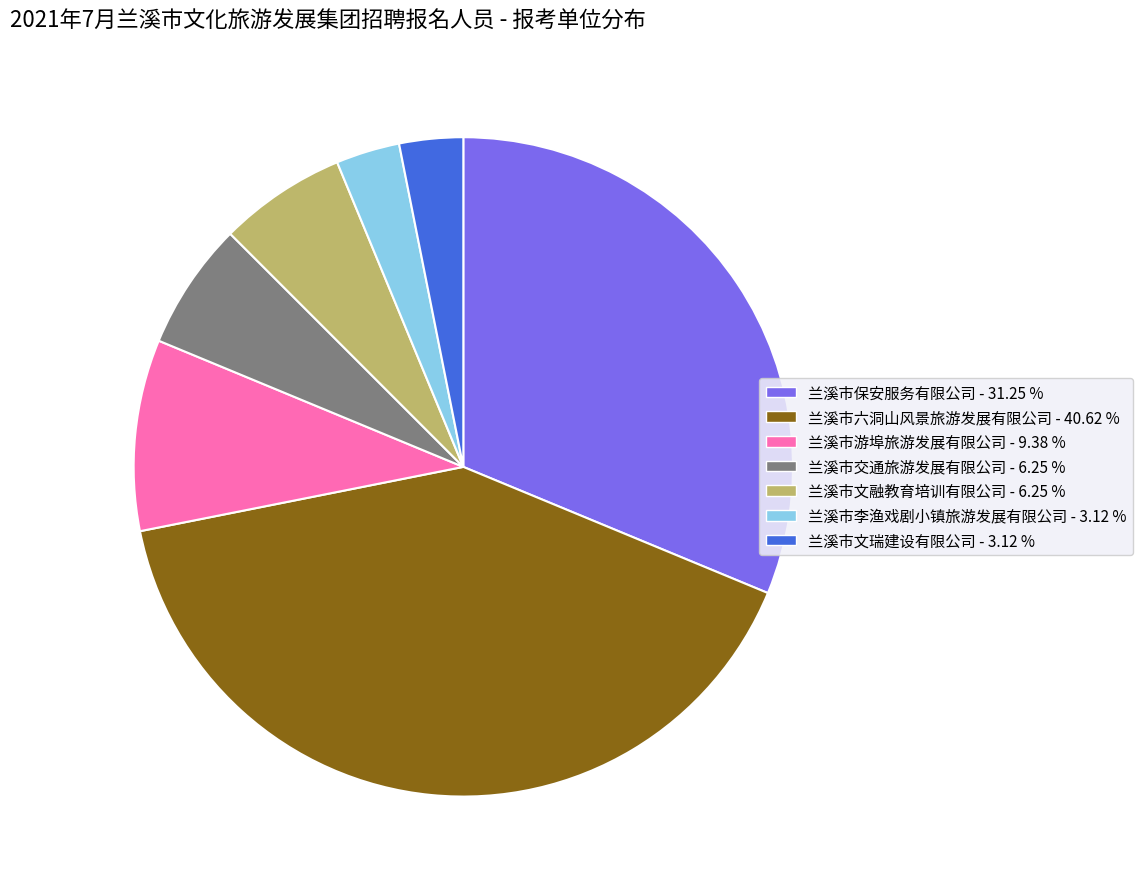

Between 兰溪市文瑞建设有限公司 - 3.12 % and 兰溪市保安服务有限公司 - 31.25 %, which is larger?

兰溪市保安服务有限公司 - 31.25 %